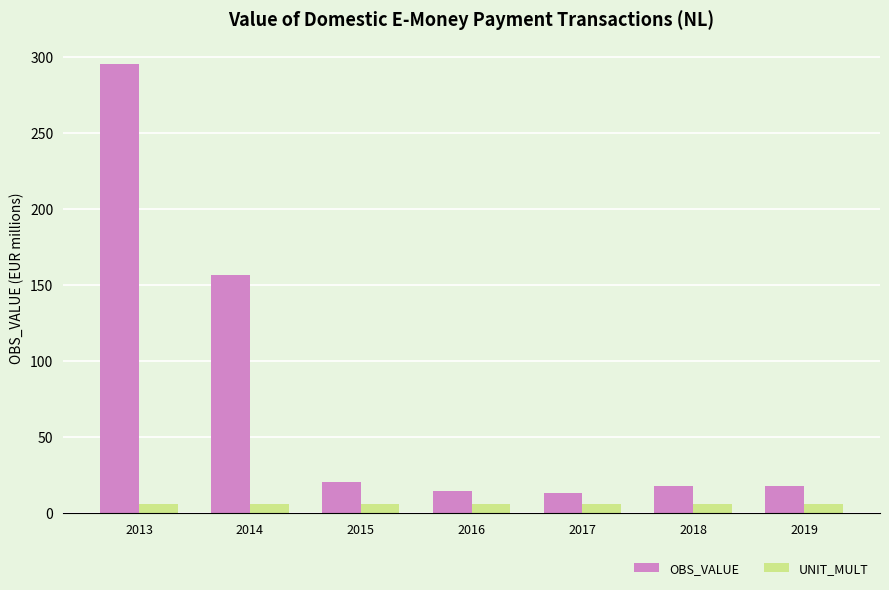

What is the difference between the maximum and minimum values in the OBS_VALUE series?

281.4